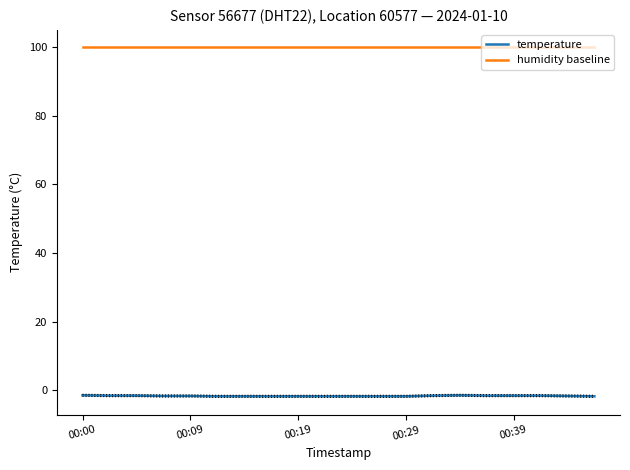

What is the maximum value for temperature?

-1.5